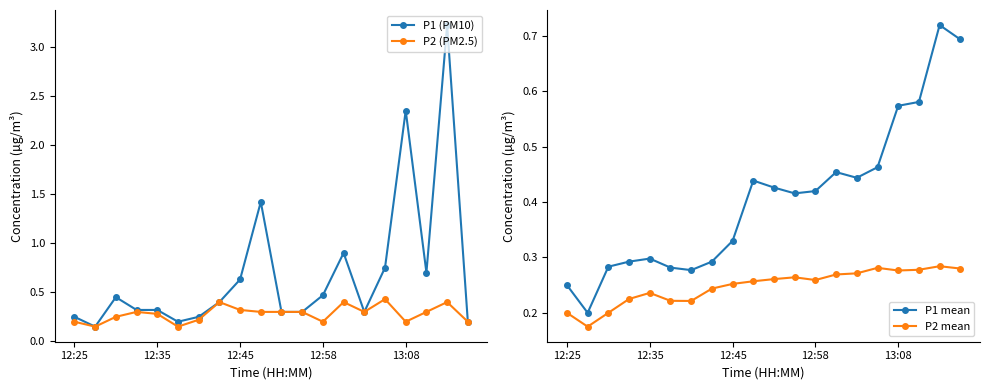

True or false: P1 (PM10) has more than 2 points higher than both neighbors.

True